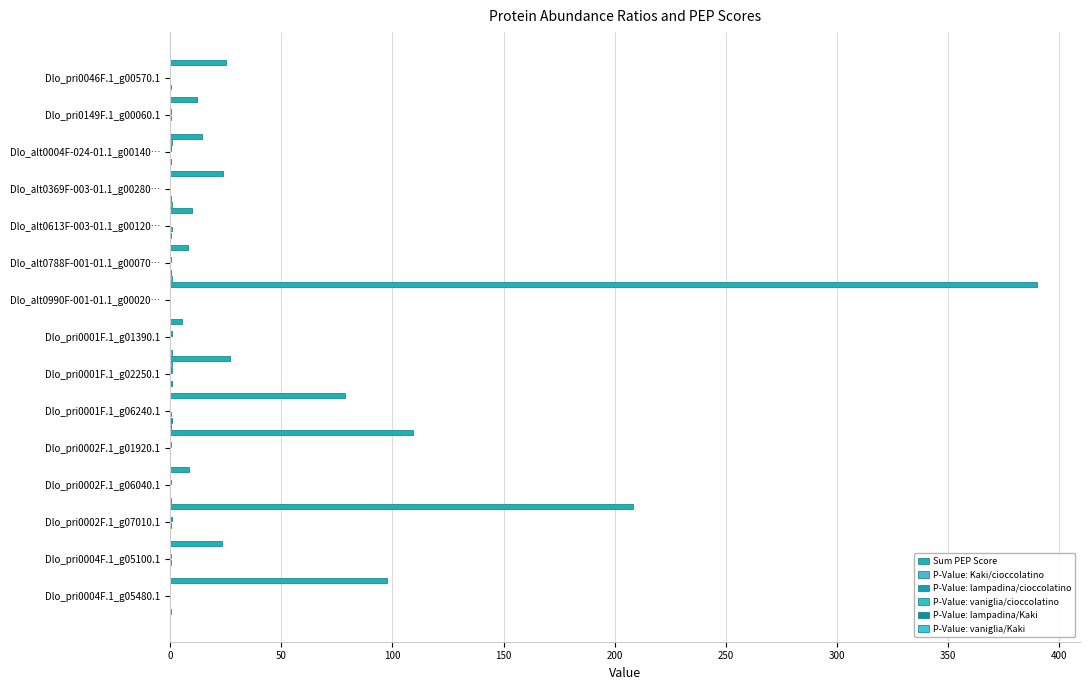

The value of Sum PEP Score at Dlo_pri0004F.1_g05100.1 is 23.4. True or false?

True